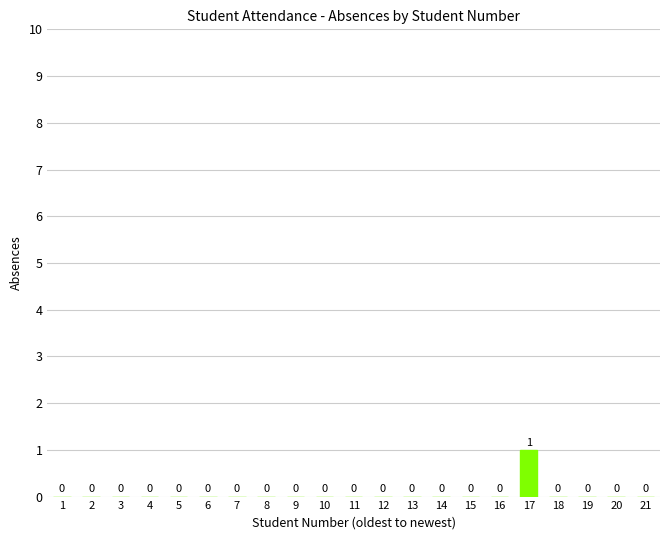

True or false: the data shows 0 at 20.

True